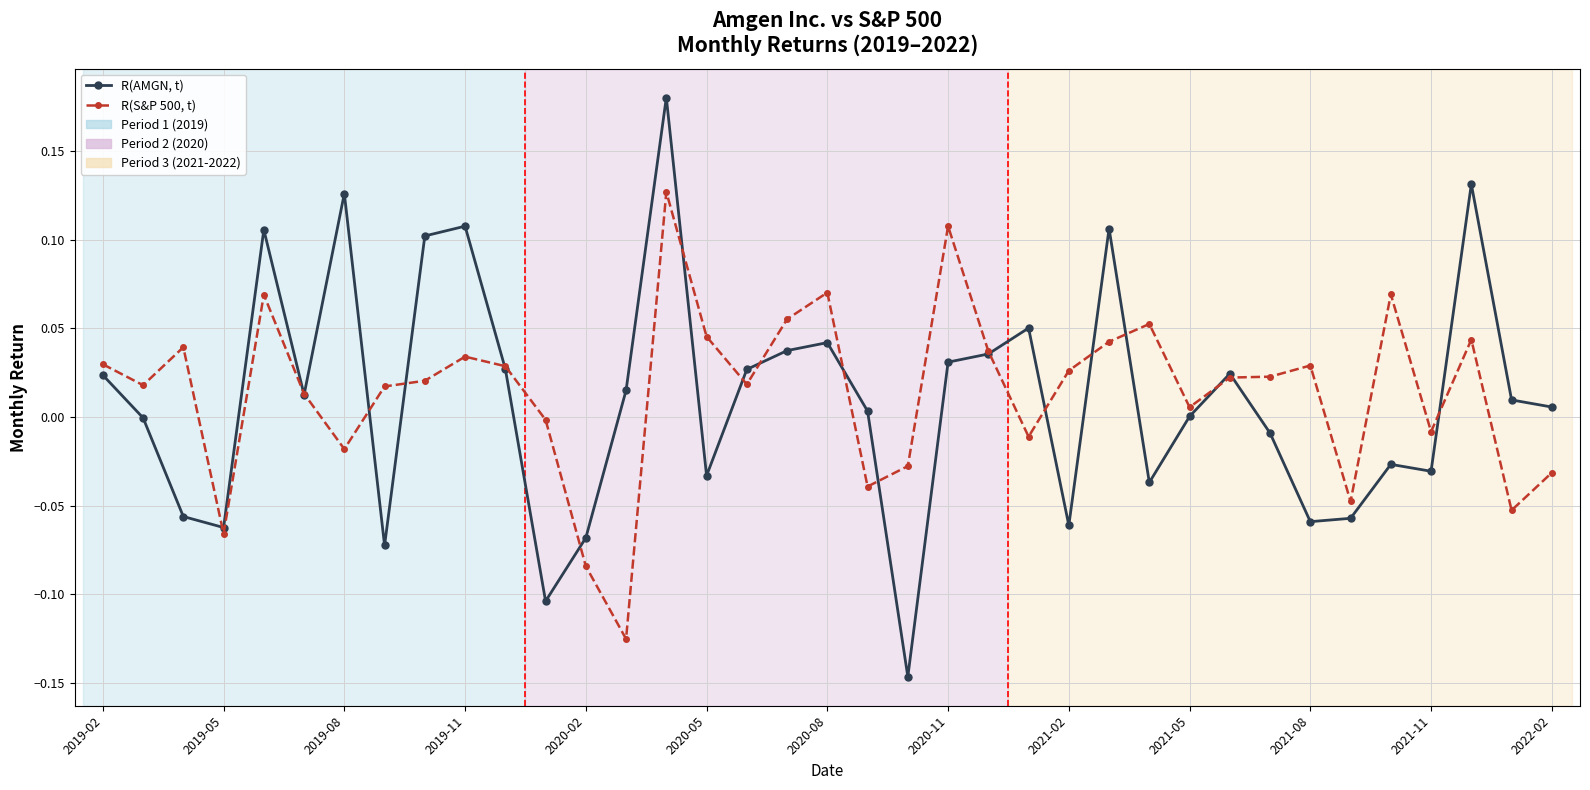

List the series in order of their peak value, highest first.

R(AMGN, t), R(S&P 500, t)